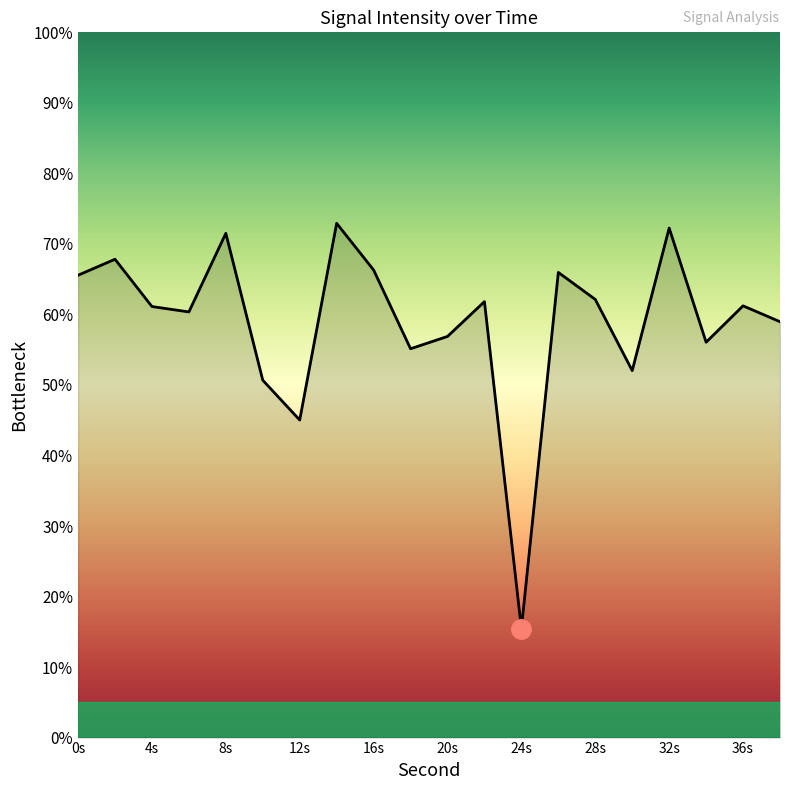

What is the greatest value displayed?

72.9